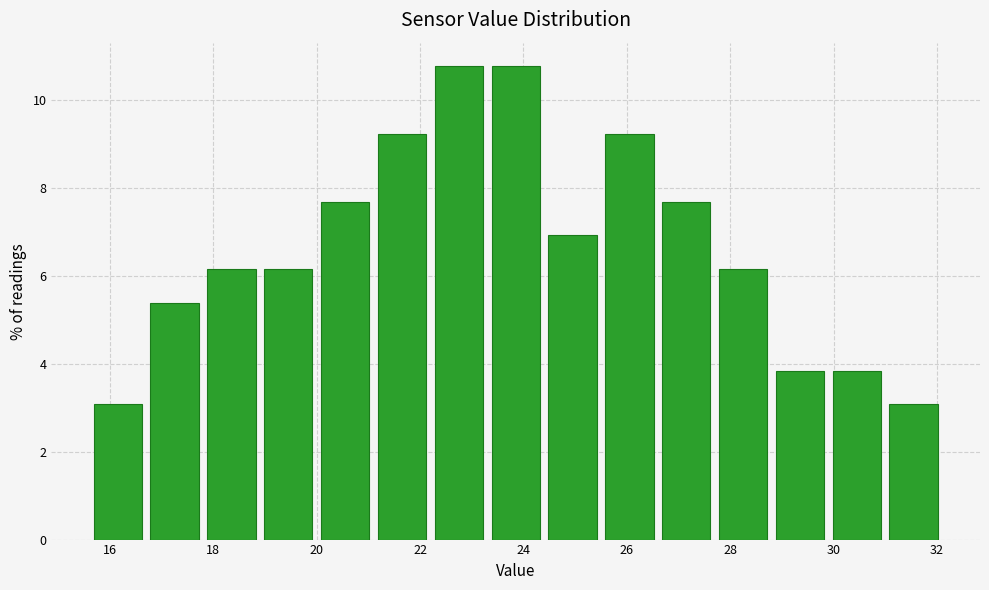

What is the height of the bar covering 25.5 to 26.6 on the x-axis? Neither the bar edges nor the heights are printed on the chart, so give them approximately, as read against the axes.

9.2